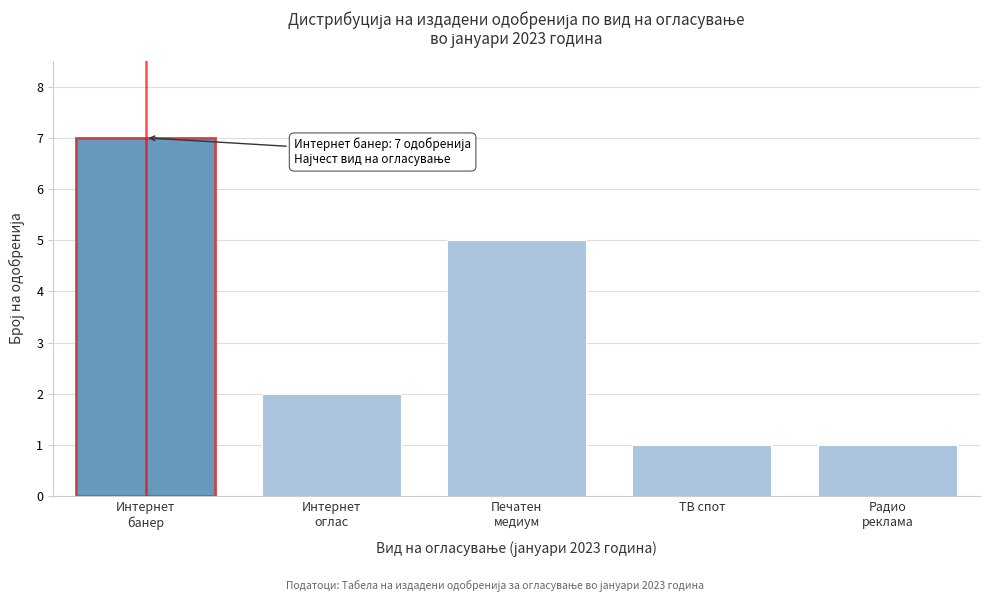

Reading left to right, transcribe all the data shown in this chart.

7	2	5	1	1